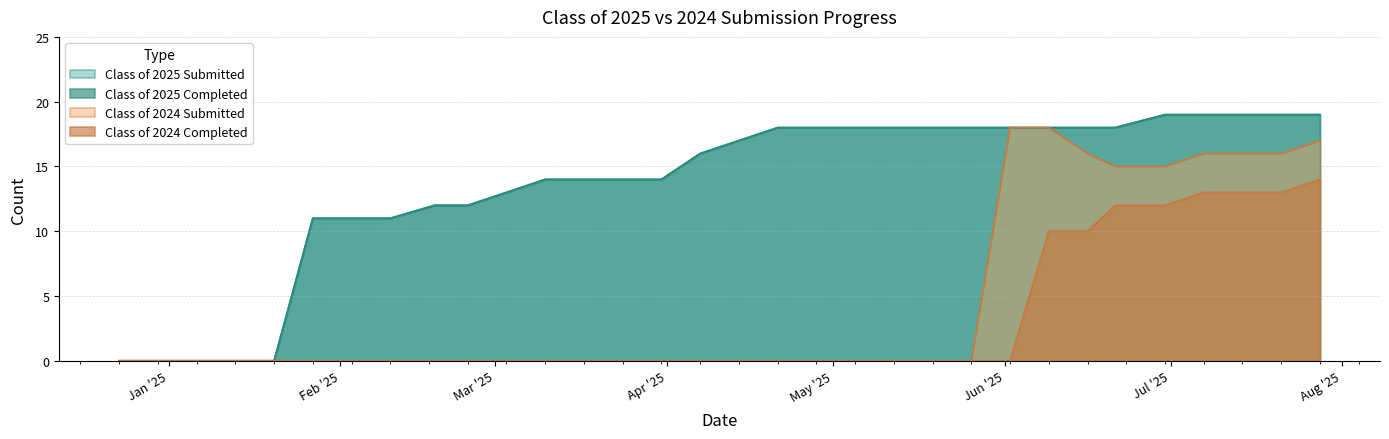

Is the value of Class of 2025 Submitted at 07/28/2025 greater than the value of Class of 2024 Completed at 02/03/2025?

Yes